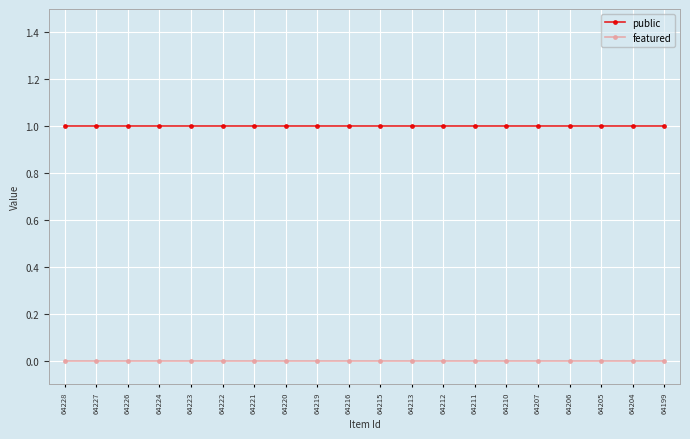

Is the value of public at 64222 greater than the value of featured at 64205?

Yes